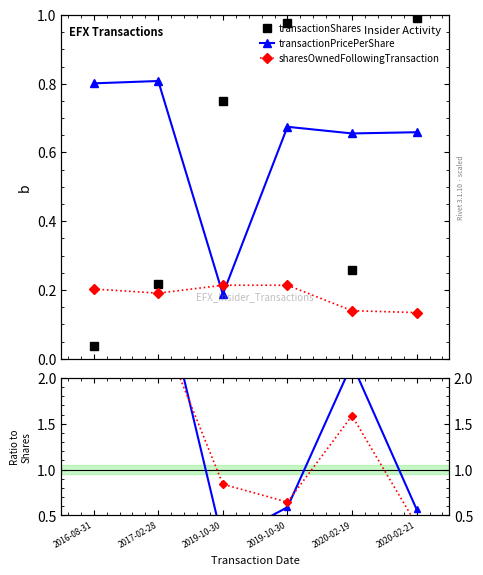

How many times do sharesOwnedFollowingTransaction and transactionShares cross each other?

1